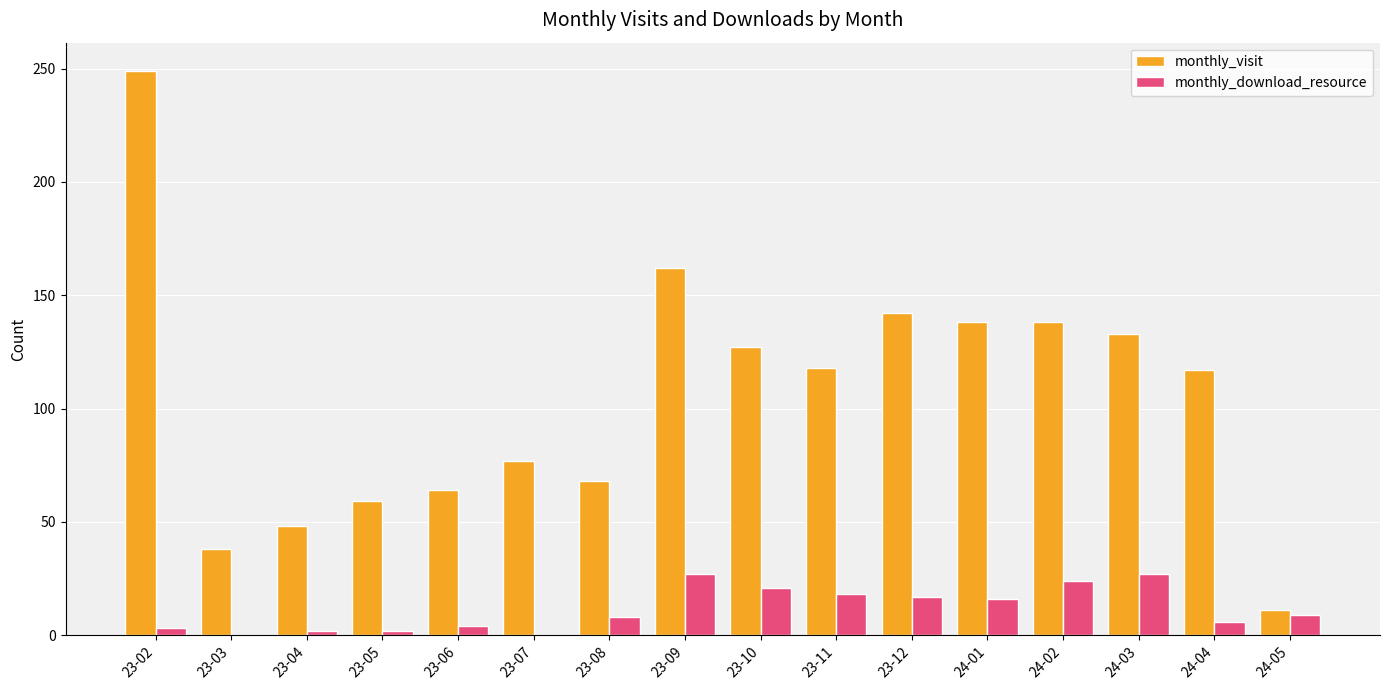

The monthly_download_resource series shows 19 at 23-07. True or false?

False